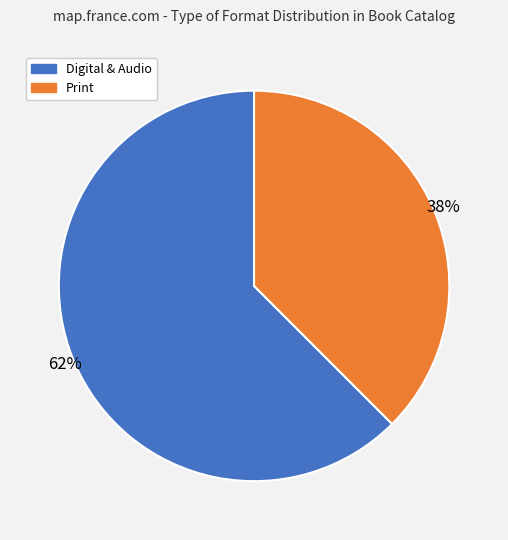

Is there a majority slice in this chart?

Yes